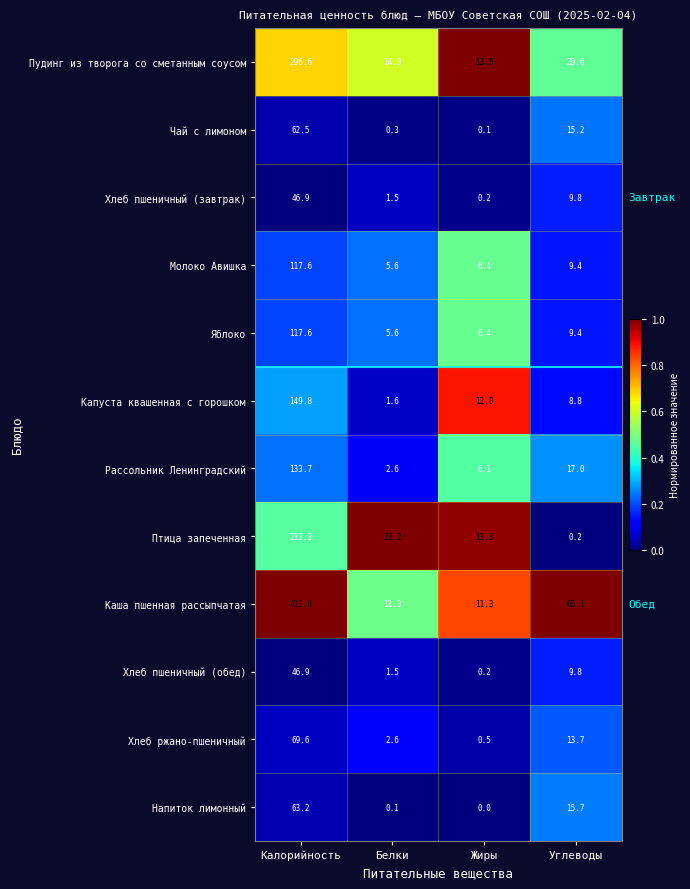

Which label corresponds to the largest value in the chart?

Калорийность